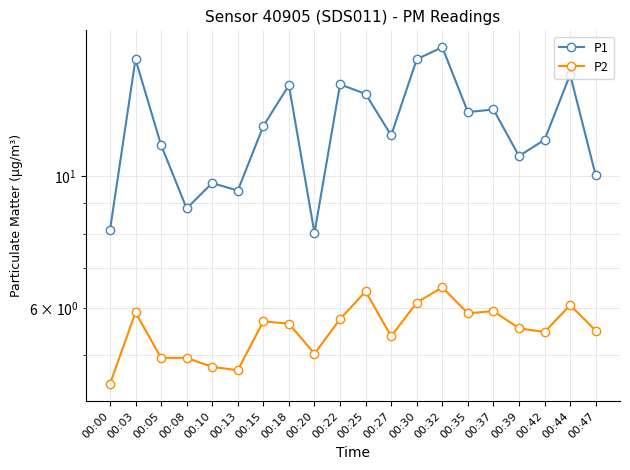

Rank the series by their average value, from highest to lowest.

P1, P2